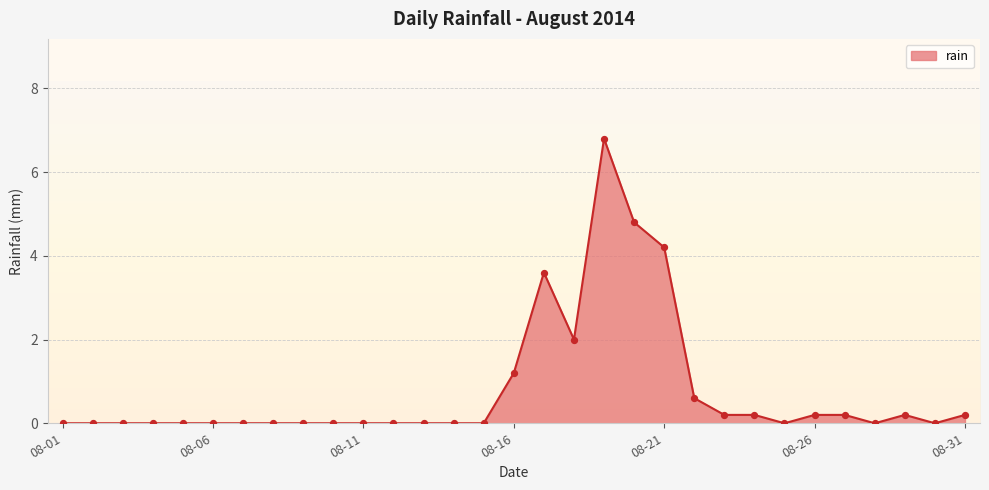

What is the difference between the maximum and minimum values?

6.8